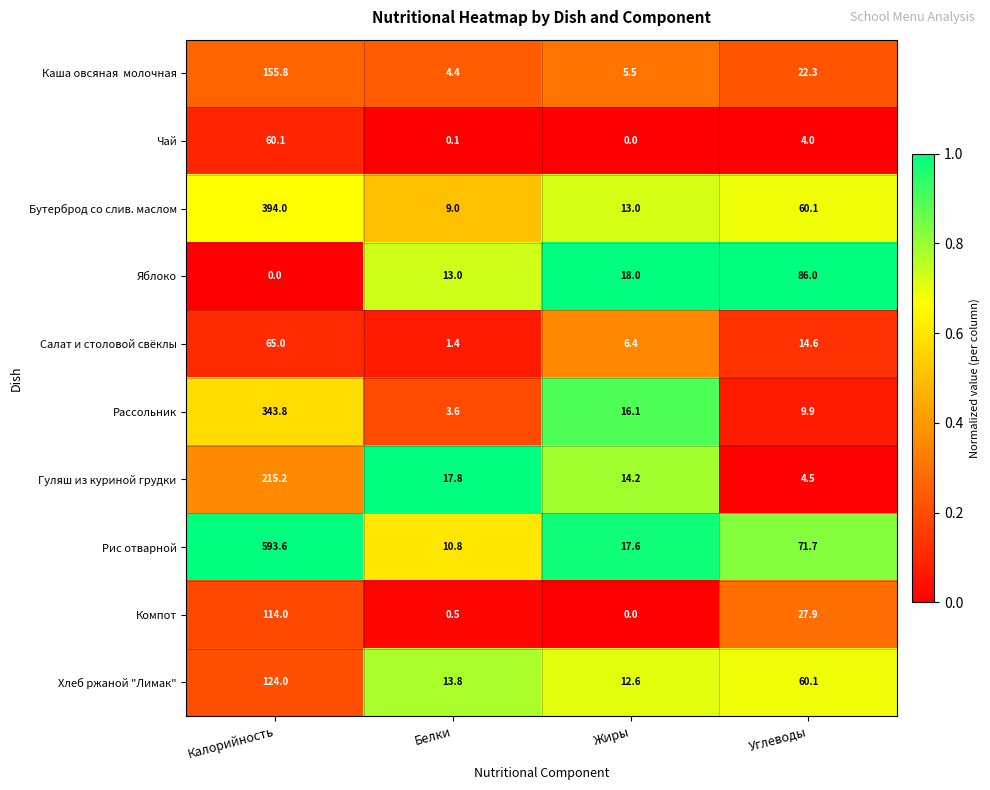

Which series has the largest total across all categories?

Рис отварной